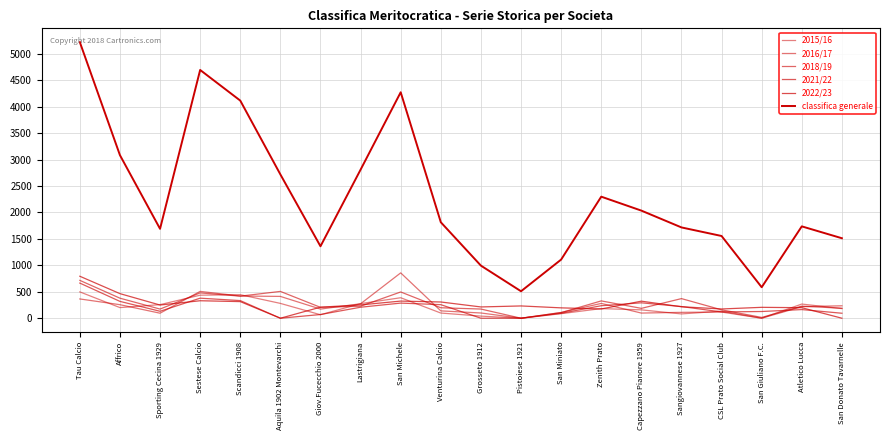

How many lines are shown in the chart?

6